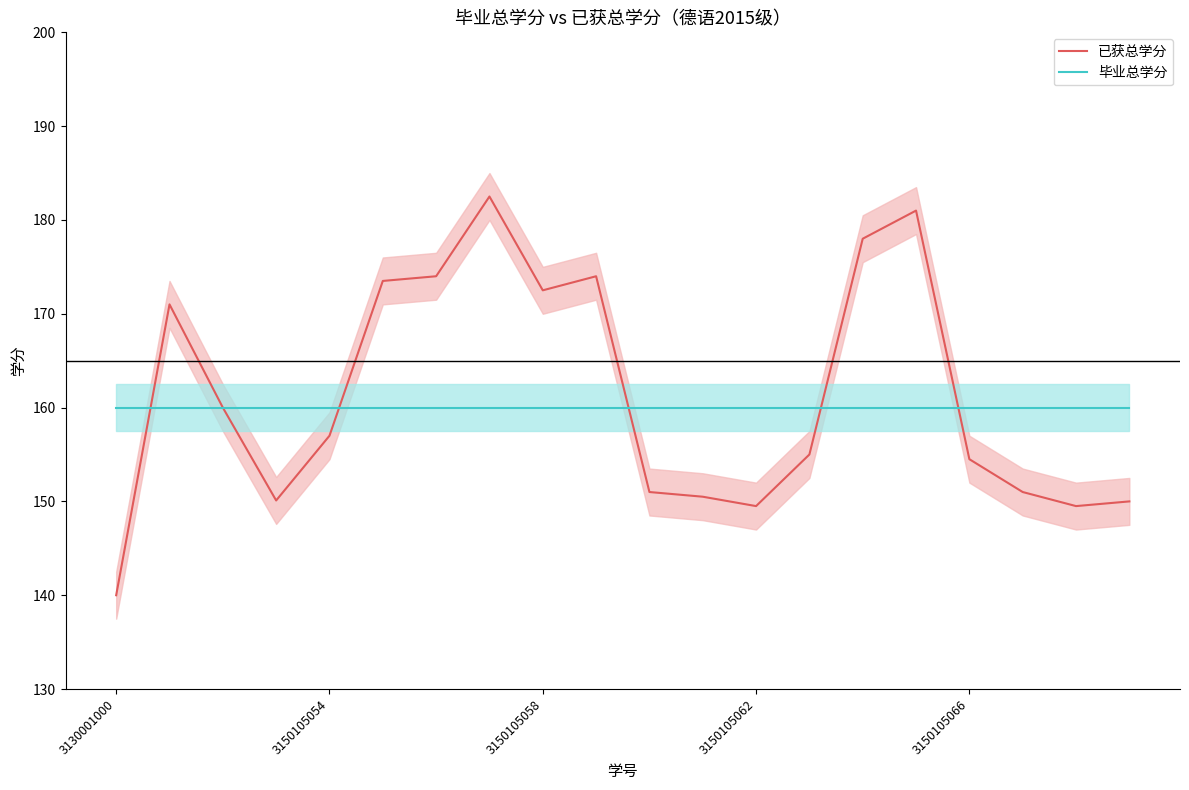

Reading right to left, transcribe all the data shown in this chart.

已获总学分: 150.0	149.5	151.0	154.5	181.0	178.0	155.0	149.5	150.5	151.0	174.0	172.5	182.5	174.0	173.5	157.0	150.1	160.0	171.0	140.0
毕业总学分: 160.0	160.0	160.0	160.0	160.0	160.0	160.0	160.0	160.0	160.0	160.0	160.0	160.0	160.0	160.0	160.0	160.0	160.0	160.0	160.0